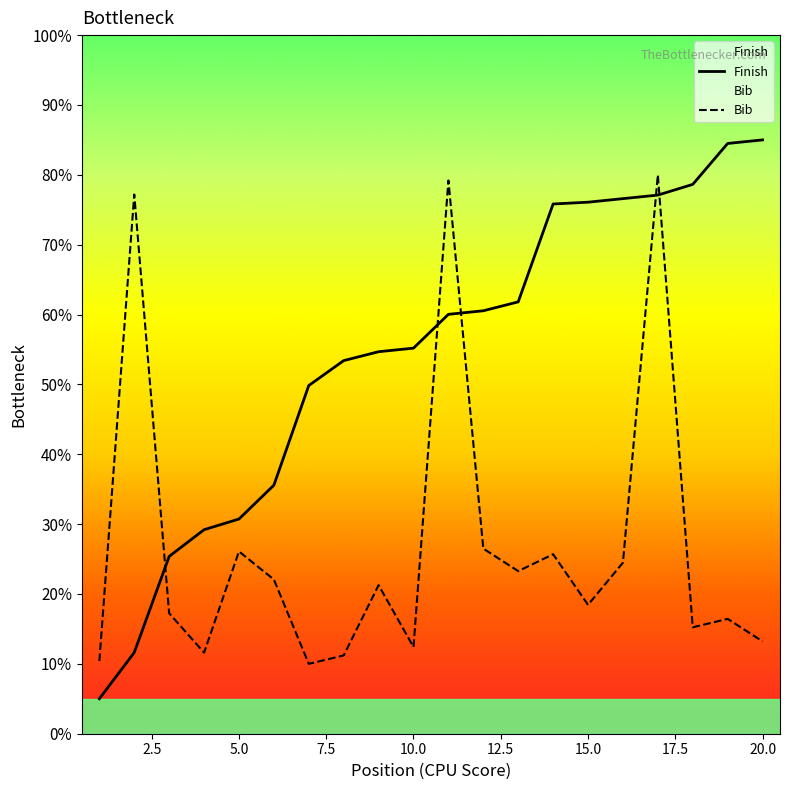

Reading left to right, extract all data points from this chart.

Finish: 5.0	11.6	25.4	29.2	30.7	35.6	49.8	53.4	54.7	55.2	60.0	60.5	61.8	75.8	76.1	76.6	77.1	78.6	84.5	85.0
Bib: 10.4	77.2	17.2	11.6	26.1	22.1	10.0	11.2	21.3	12.4	79.2	26.5	23.3	25.7	18.4	24.5	80.0	15.2	16.4	13.2